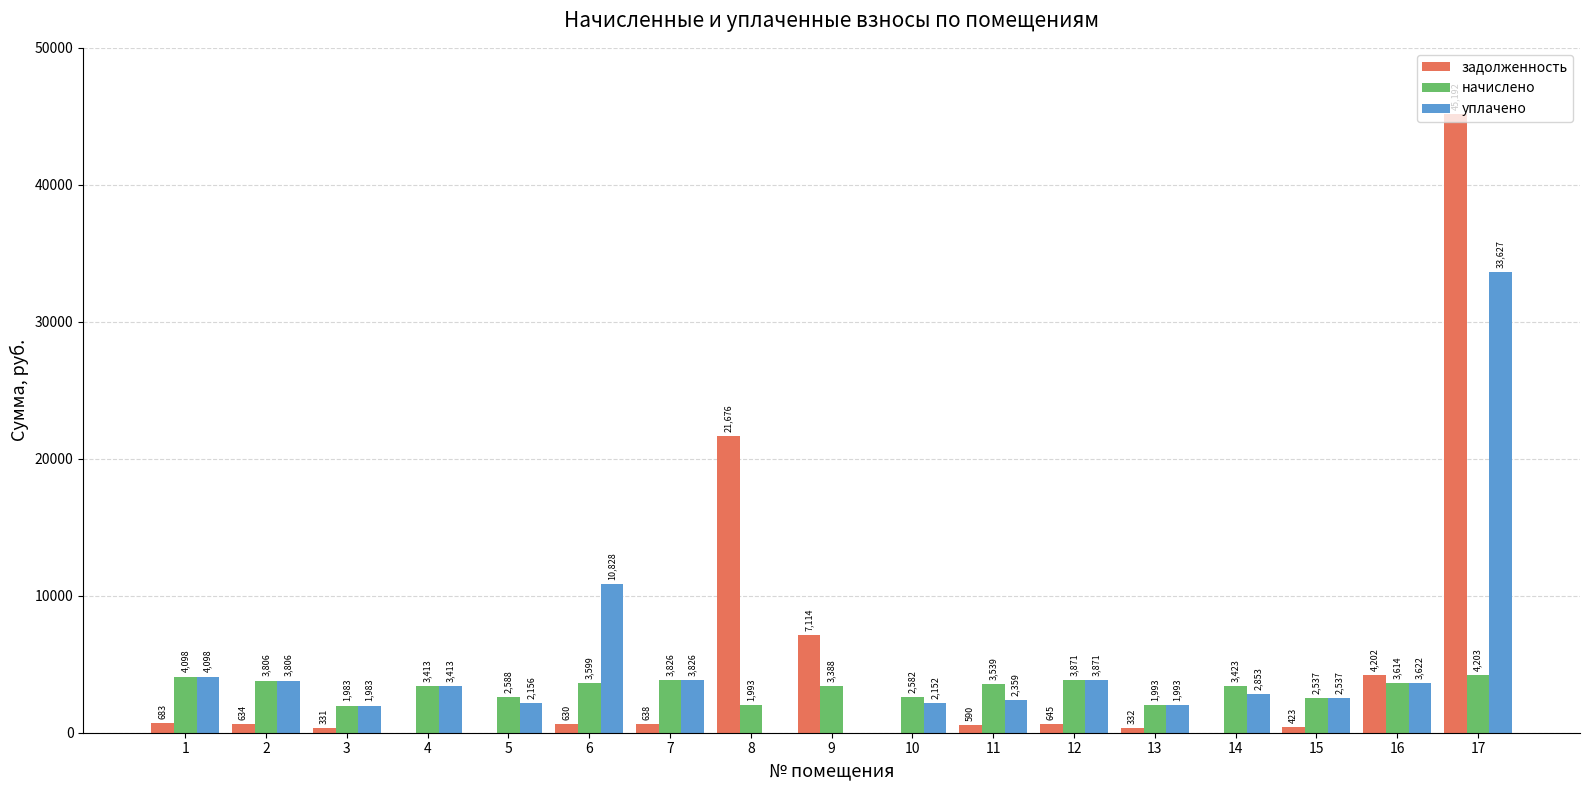

How many data points does each series have?

17